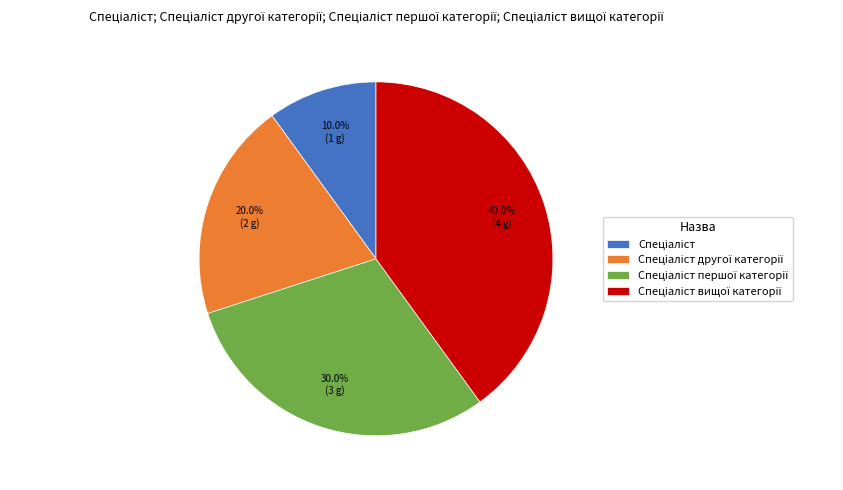

How many segments does this pie chart have?

4